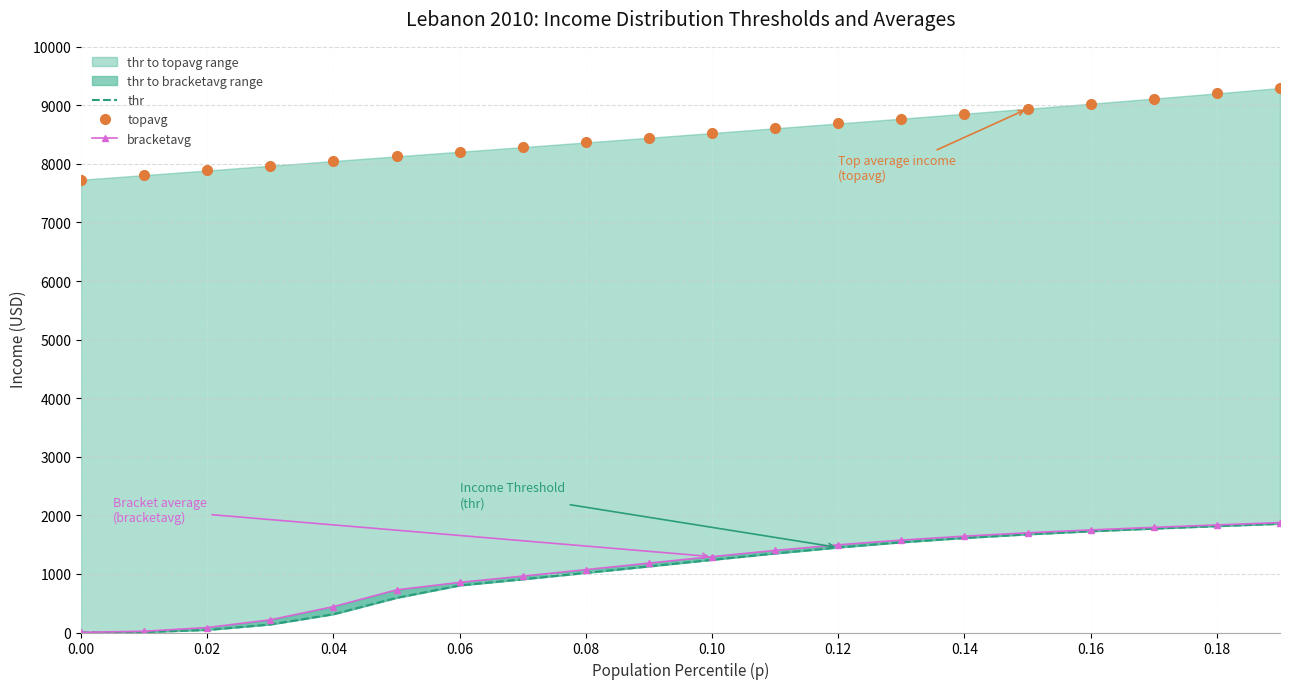

Reading left to right, list all the values displayed in this chart.

thr: 1.4	7.1	43.6	137.0	311.8	591.2	803.1	908.5	1017.2	1128.5	1240.3	1349.4	1451.1	1539.5	1613.3	1675.2	1727.8	1773.8	1815.8	1856.0
topavg: 7729.7	7807.7	7887.2	7967.6	8048.3	8128.4	8207.1	8286.2	8365.8	8445.9	8526.6	8607.9	8689.8	8772.5	8856.1	8940.9	9027.1	9114.8	9204.0	9295.0
bracketavg: 2.8	21.7	84.5	216.6	441.8	728.3	855.5	962.6	1072.7	1184.5	1295.2	1401.1	1496.6	1577.5	1645.1	1702.2	1751.3	1795.1	1836.0	1876.2